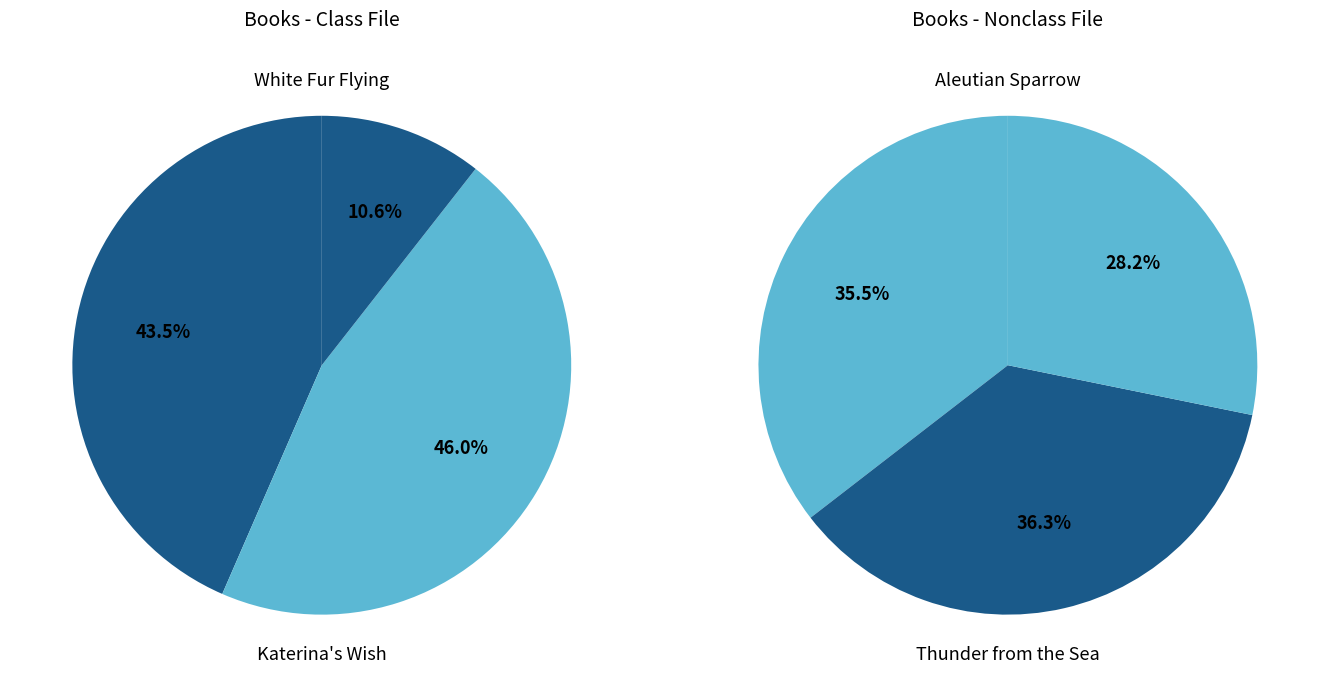

Is Wintering Well the majority of the pie?

No